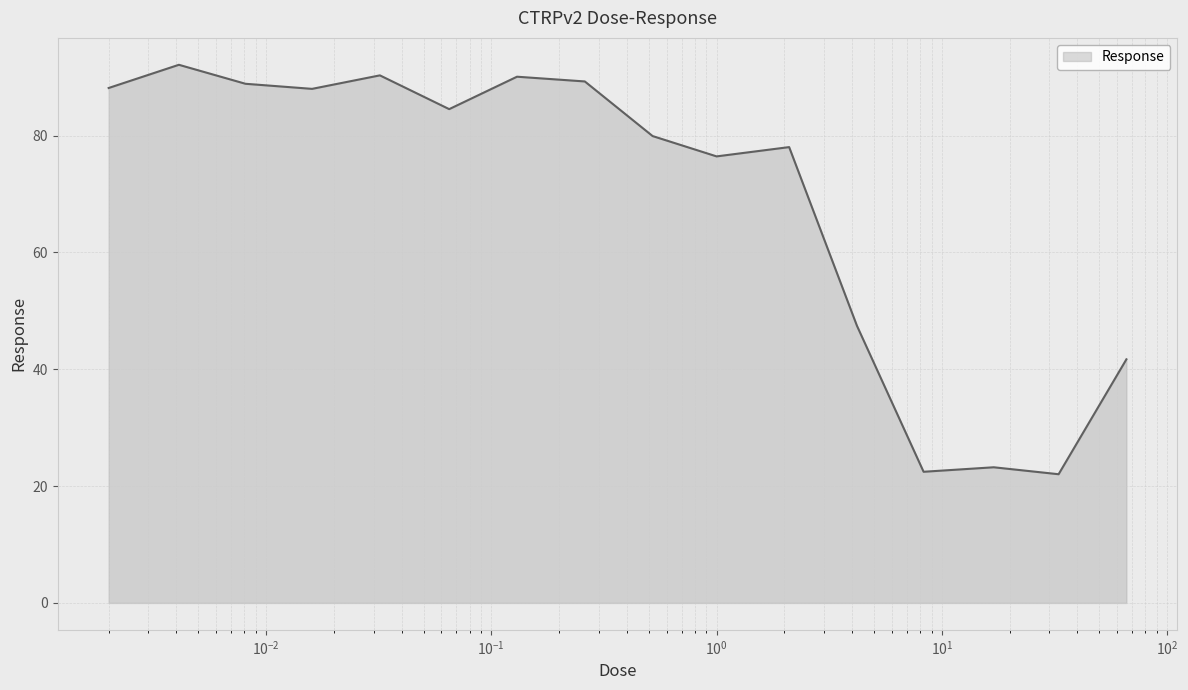

What is the smallest value displayed?

22.0